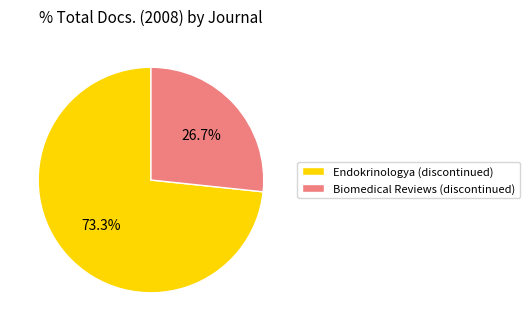

Between Endokrinologya (discontinued) and Biomedical Reviews (discontinued), which is larger?

Endokrinologya (discontinued)